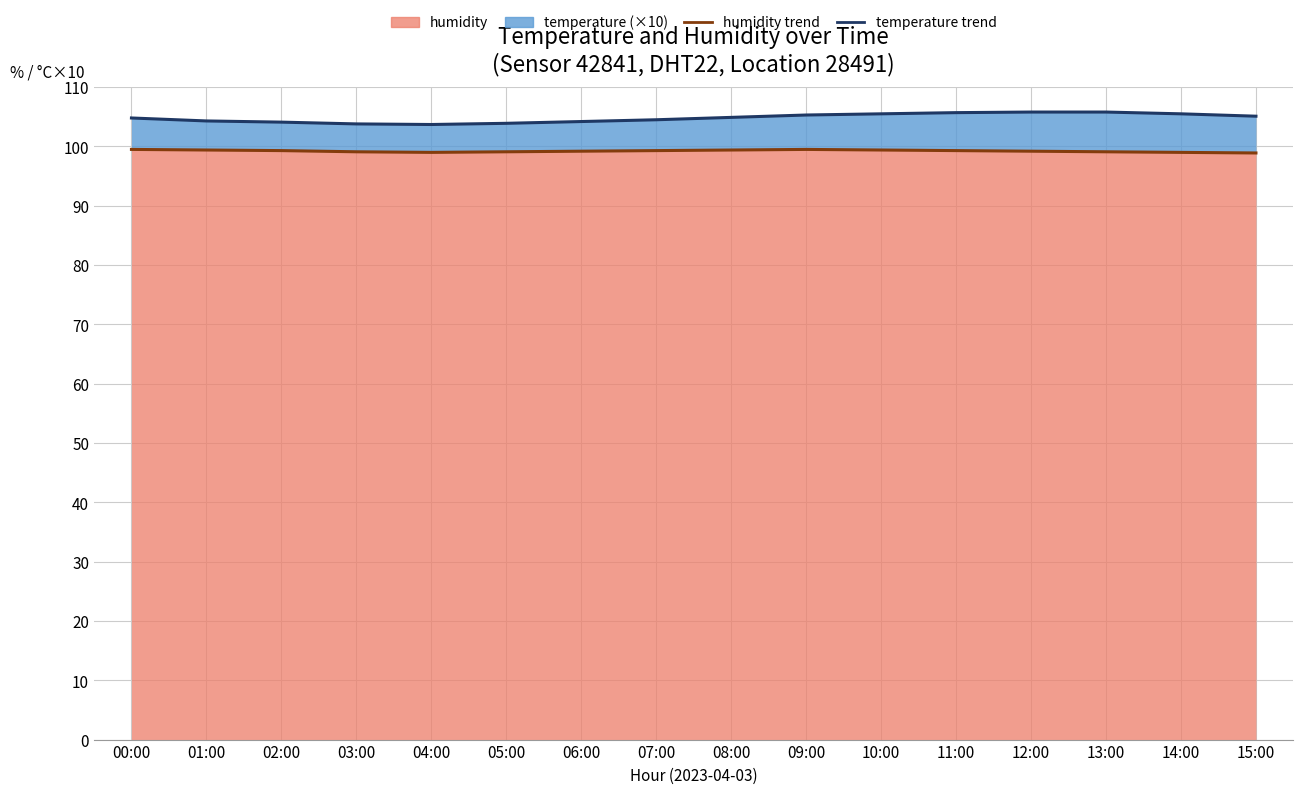

What is the greatest value displayed?

105.8